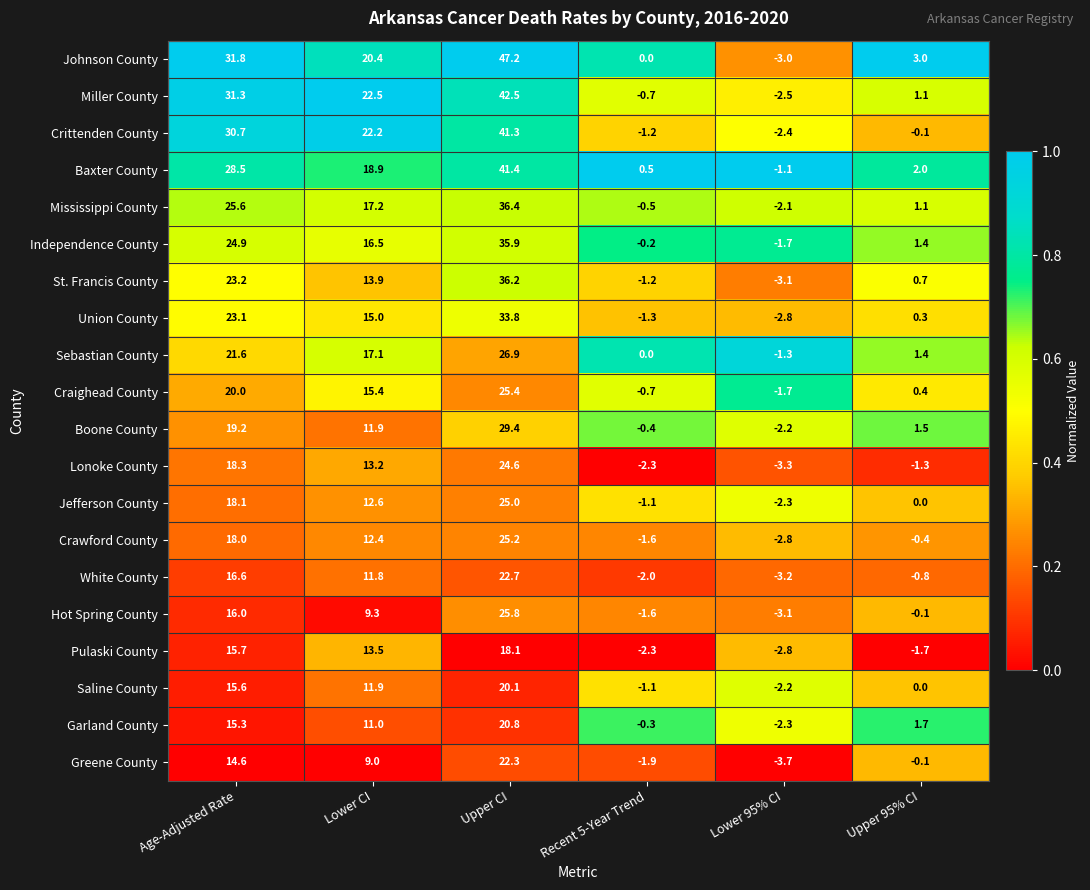

Which series changed the most between Age-Adjusted Rate and Upper 95% CI?

Crittenden County